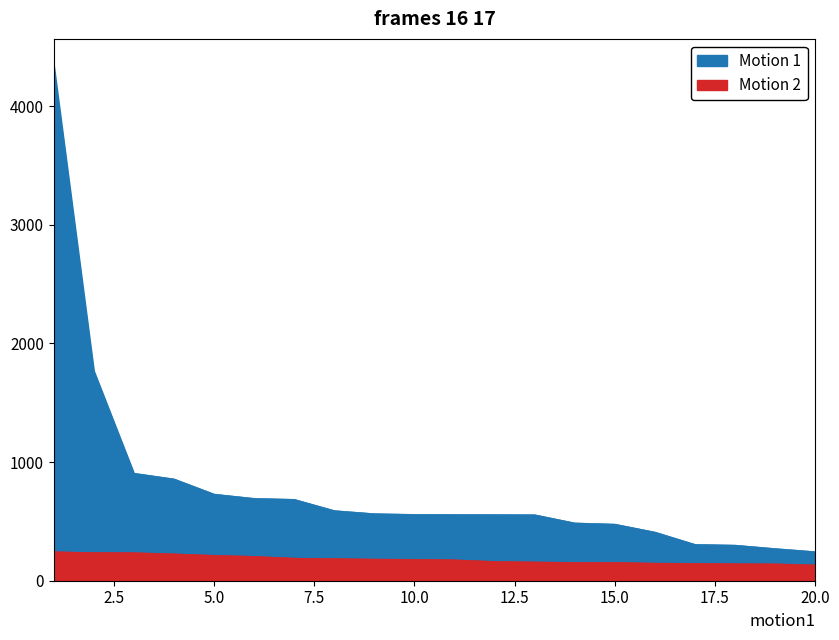

How many data points does each series have?

20